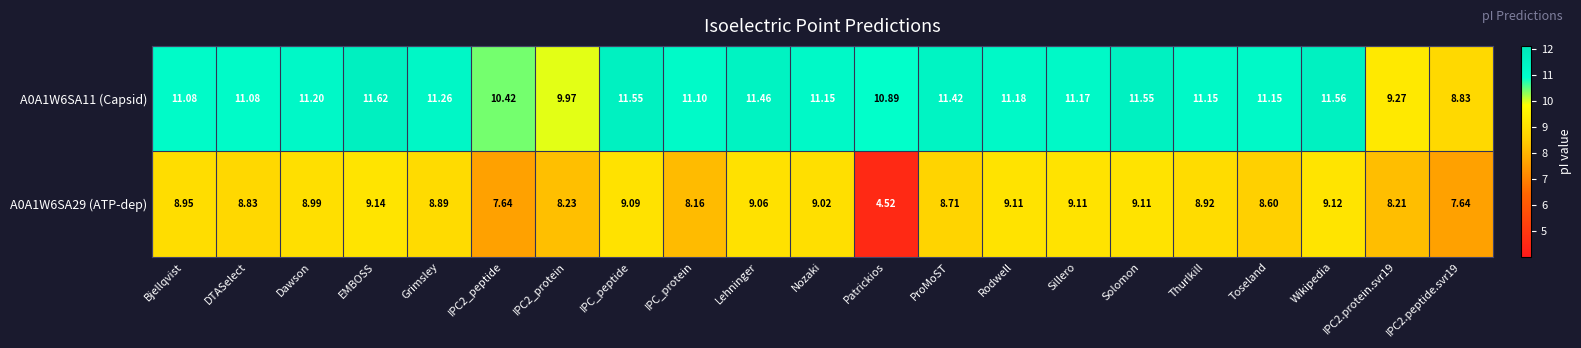

Where does the A0A1W6SA11 (Capsid) series first go above 11?

Bjellqvist